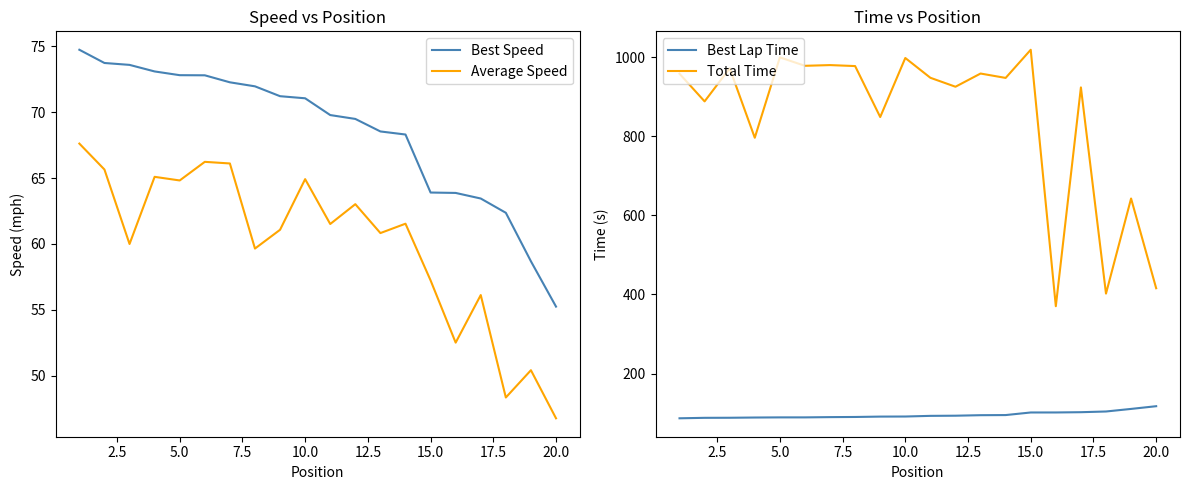

The value of Total Time at 15.0 is 1423.7. True or false?

False